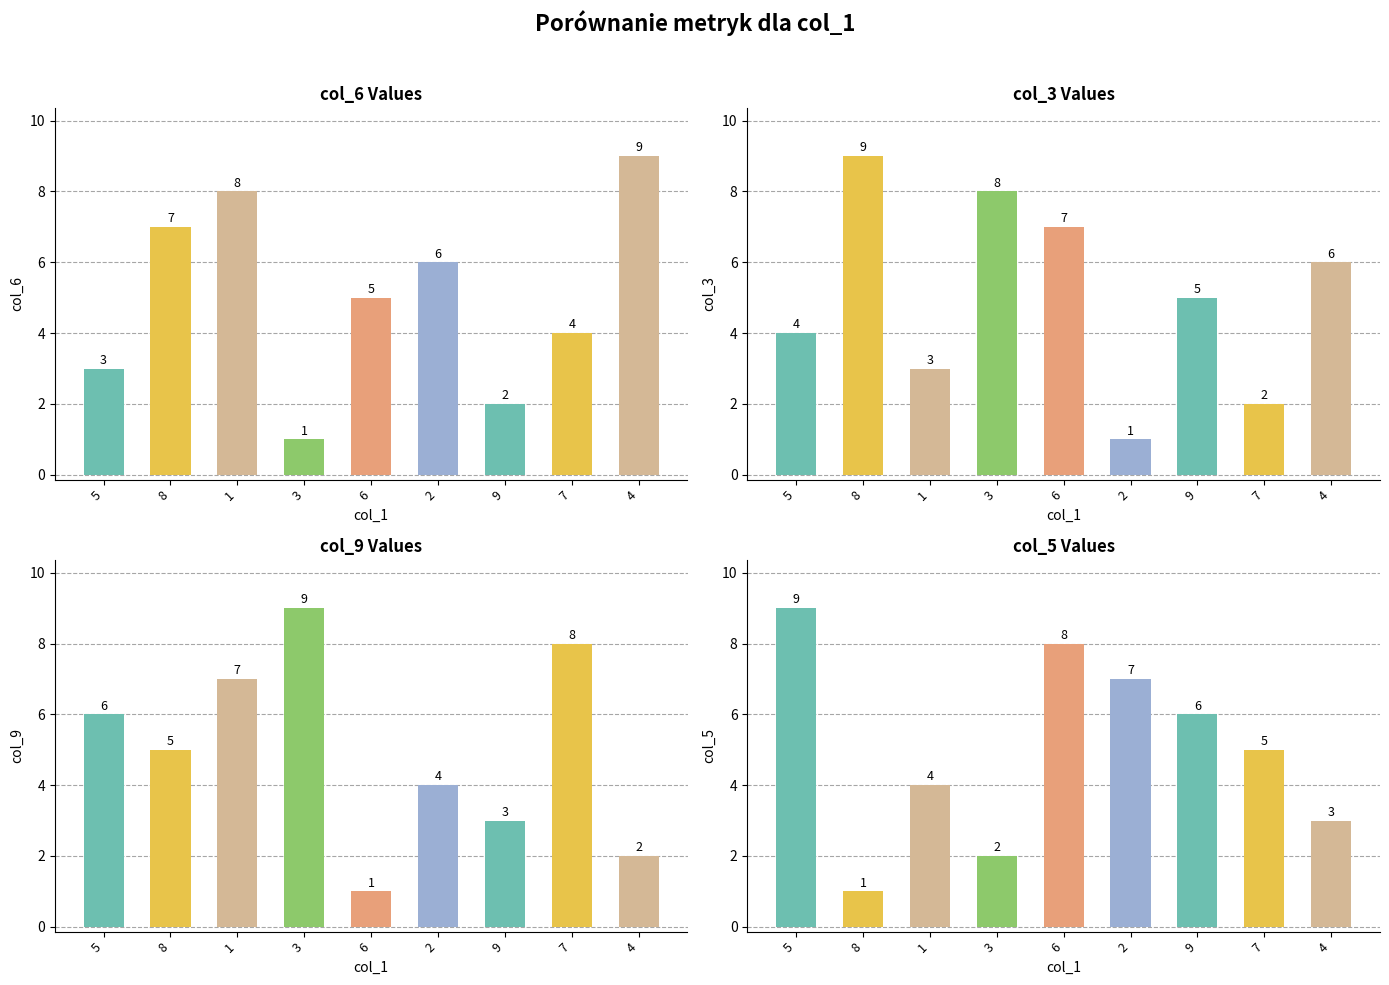

What is the sum of the col_6 values at 9 and 4?

11